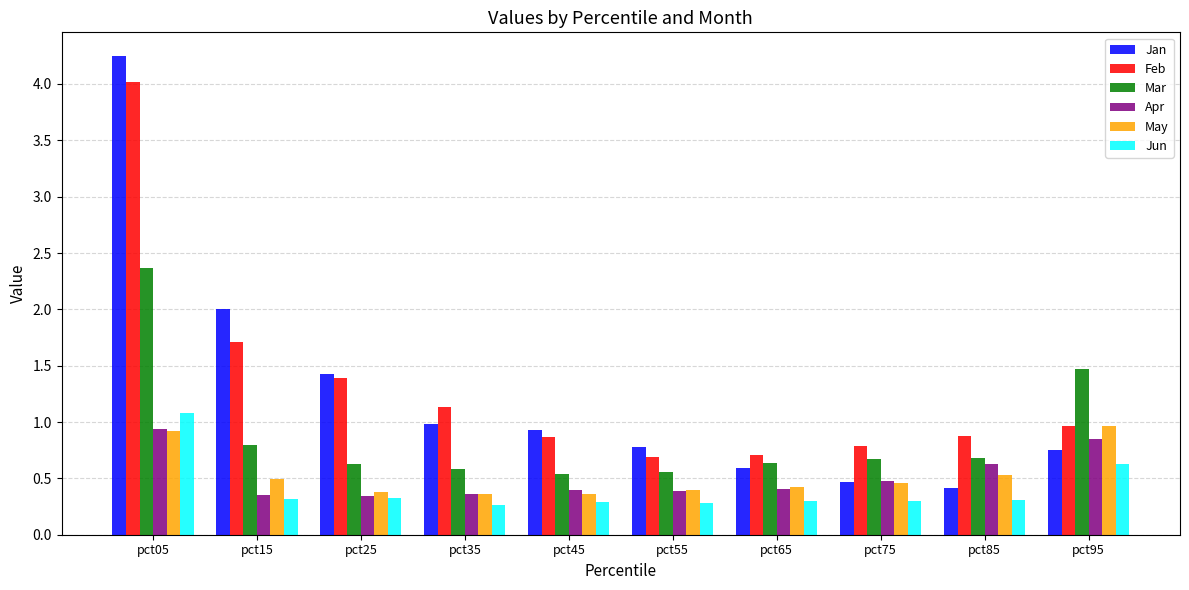

What is the difference between the highest and lowest values at pct75?

0.5